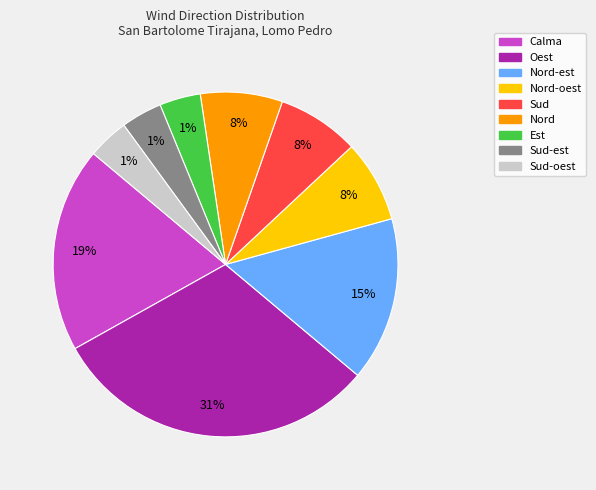

What percentage is the Sud slice, to the nearest percent?

8%